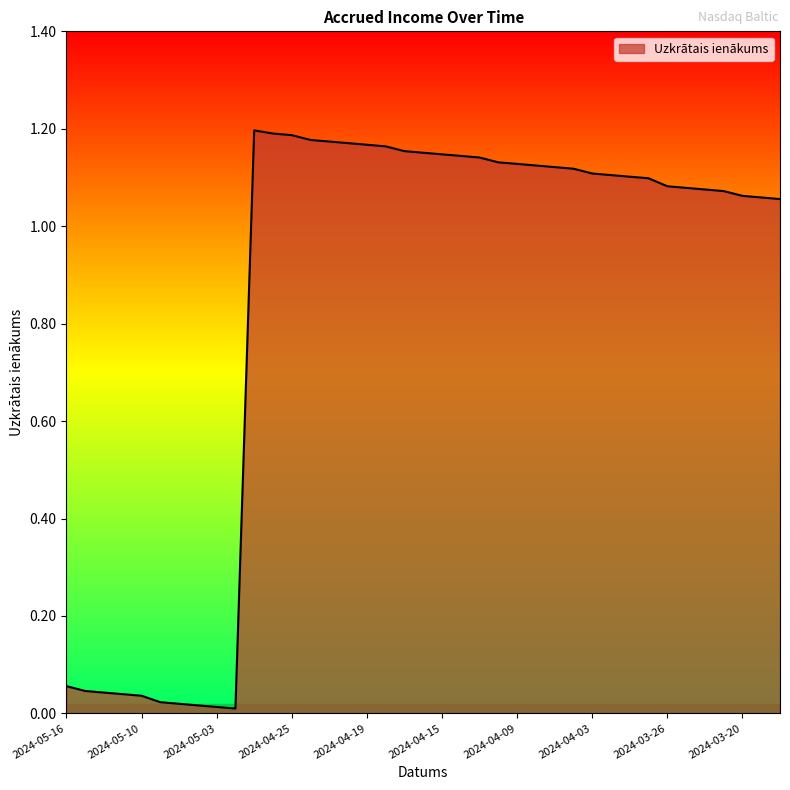

How many lines are shown in the chart?

1